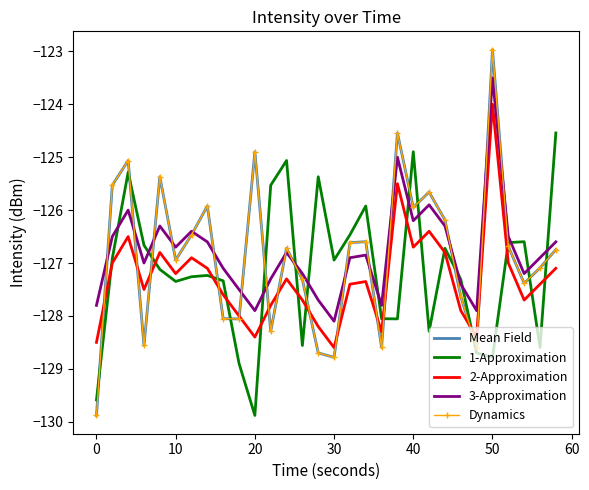

How many times do 3-Approximation and Dynamics cross each other?

16